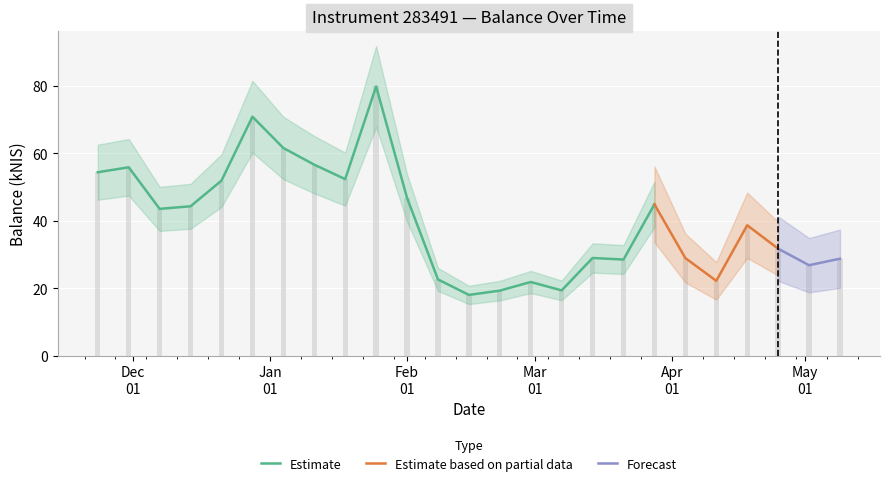

Count the number of values greater than 38.

13